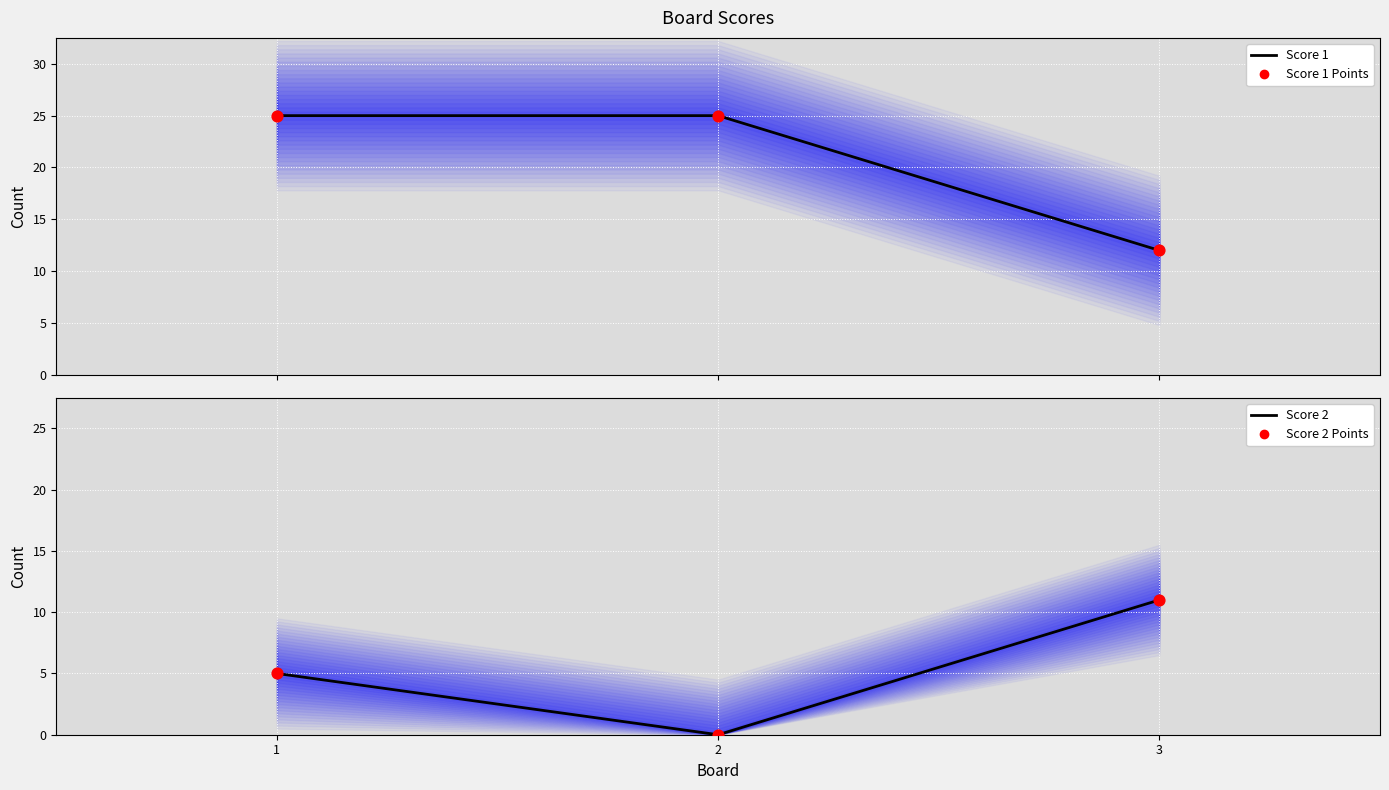

Which series has the widest spread of Y values?

Score 1